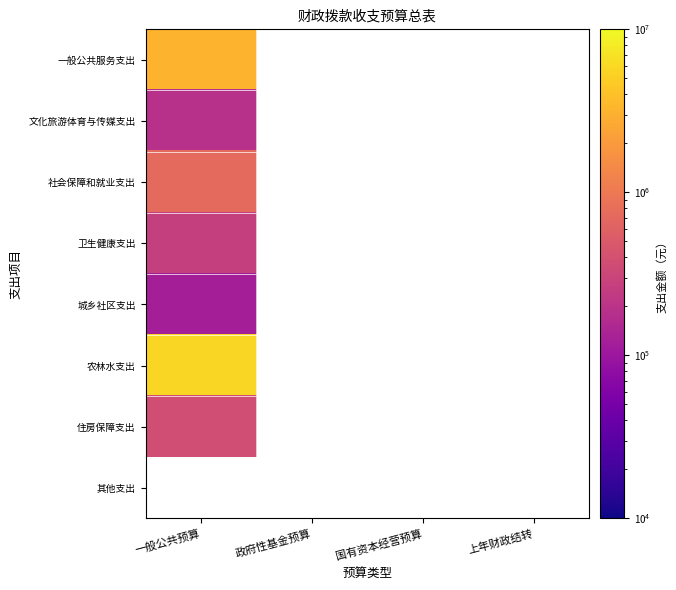

Is the value of 住房保障支出 at 国有资本经营预算 greater than the value of 其他支出 at 上年财政结转?

No